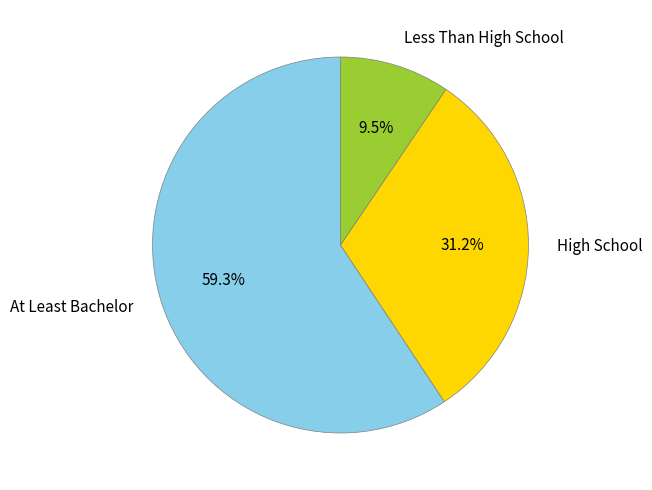

Does At Least Bachelor represent more than half of the total?

Yes